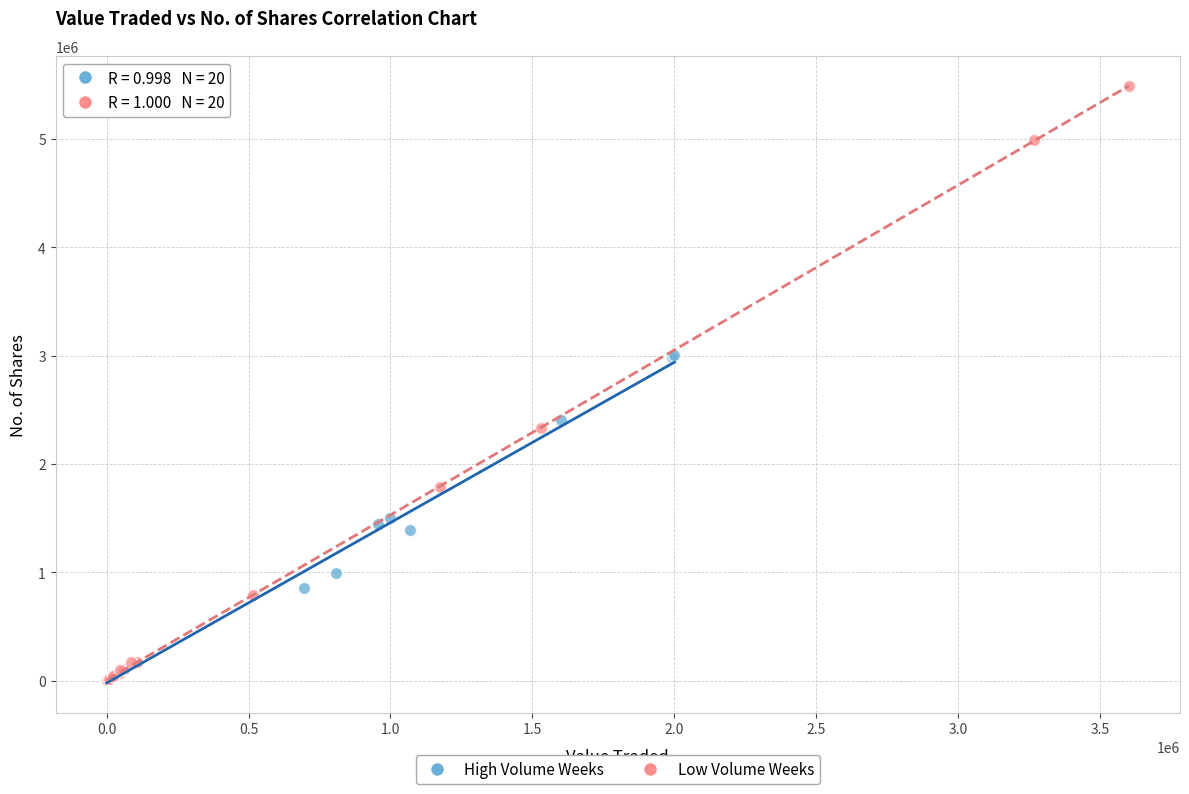

Which series has the largest Y range (max minus min)?

Low Volume Weeks